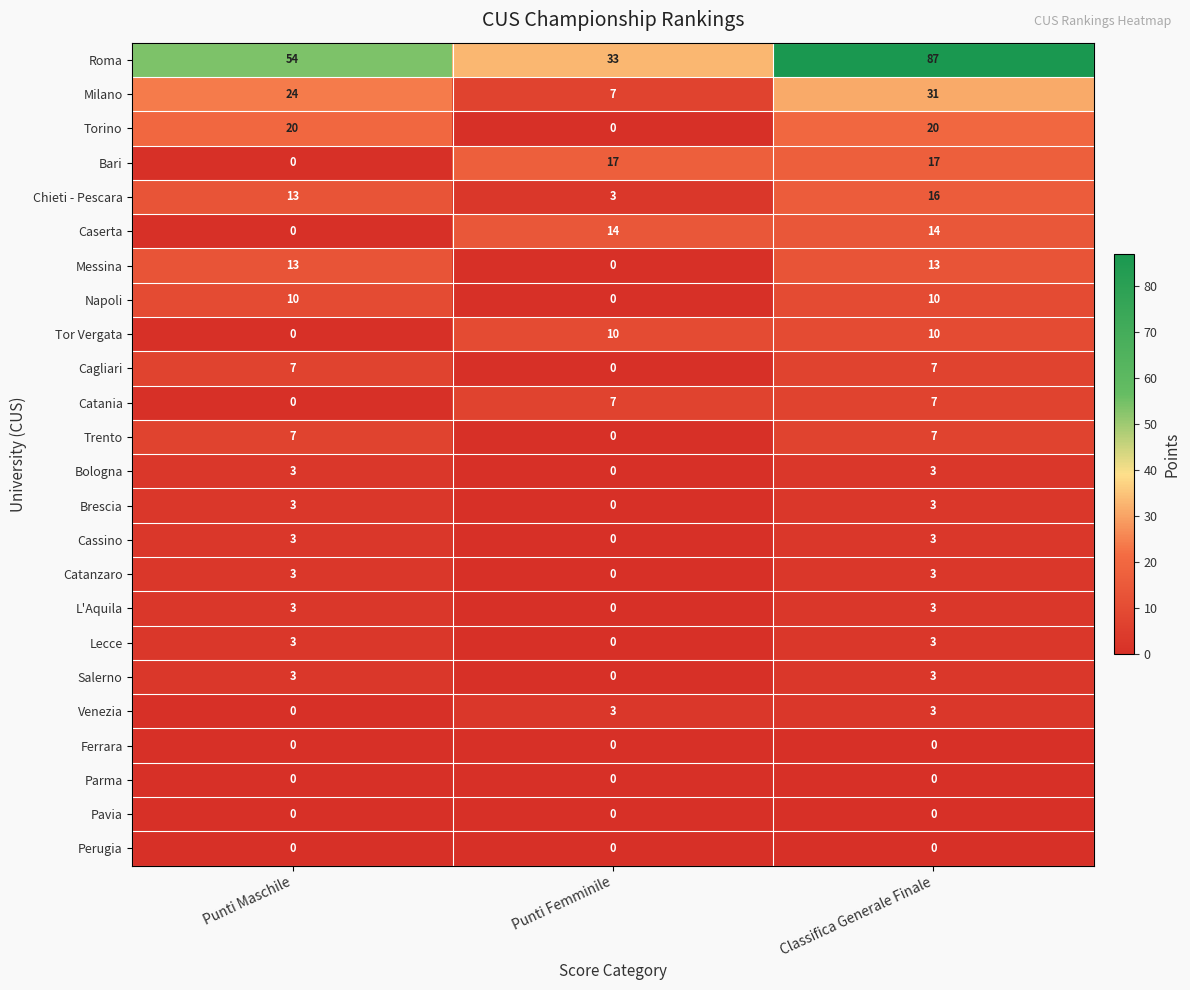

The Napoli series shows 0 at Punti Femminile. True or false?

True